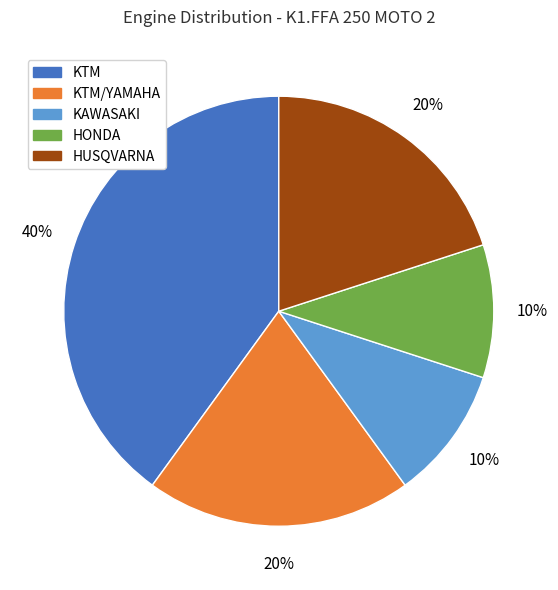

Count the number of slices in the pie.

5